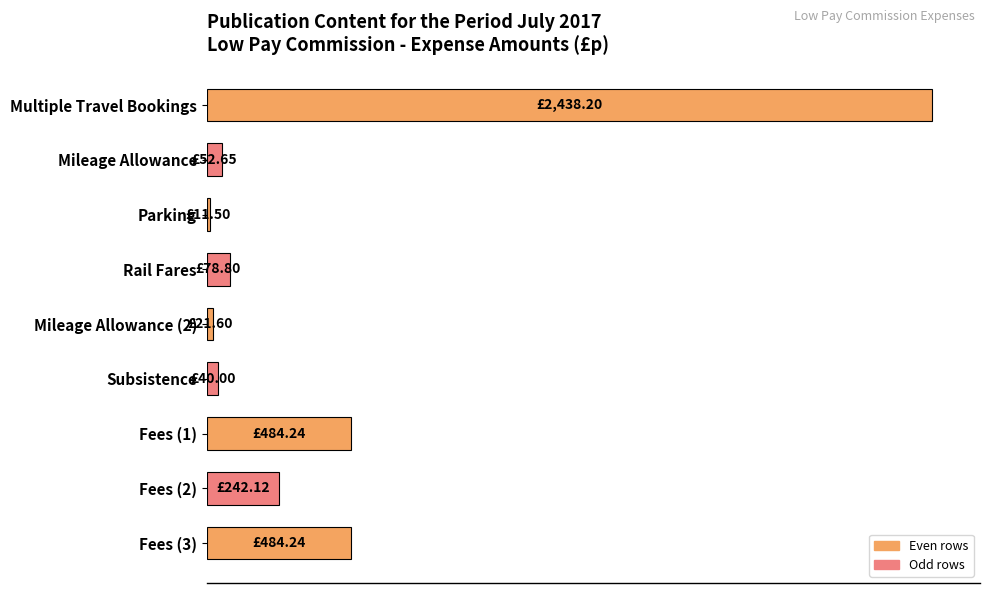

What is the average value?

428.1